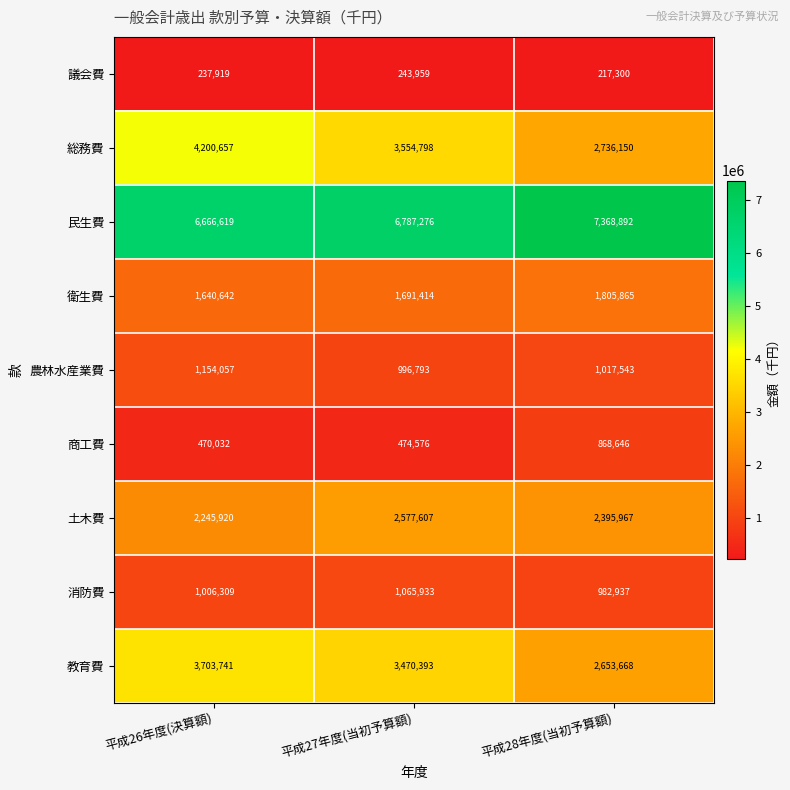

What is the smallest value displayed?

217300